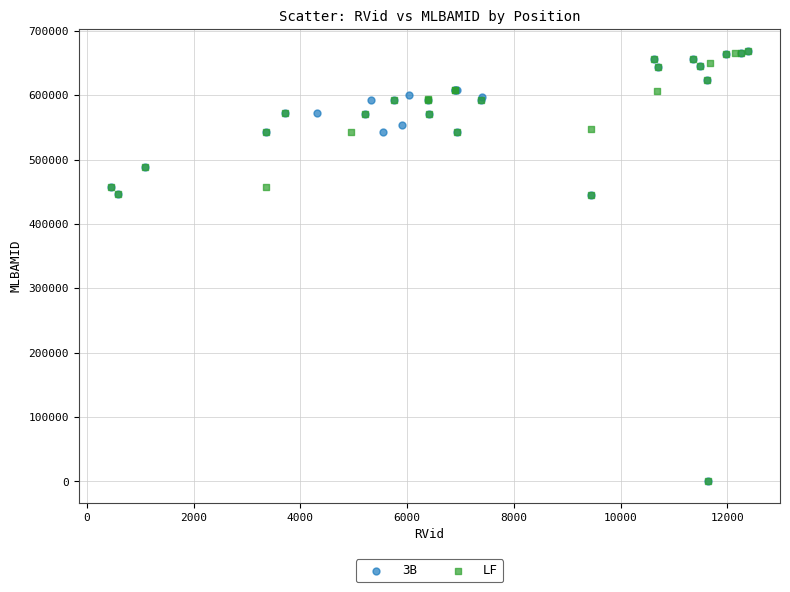

What are all the series names shown in the legend?

3B, LF